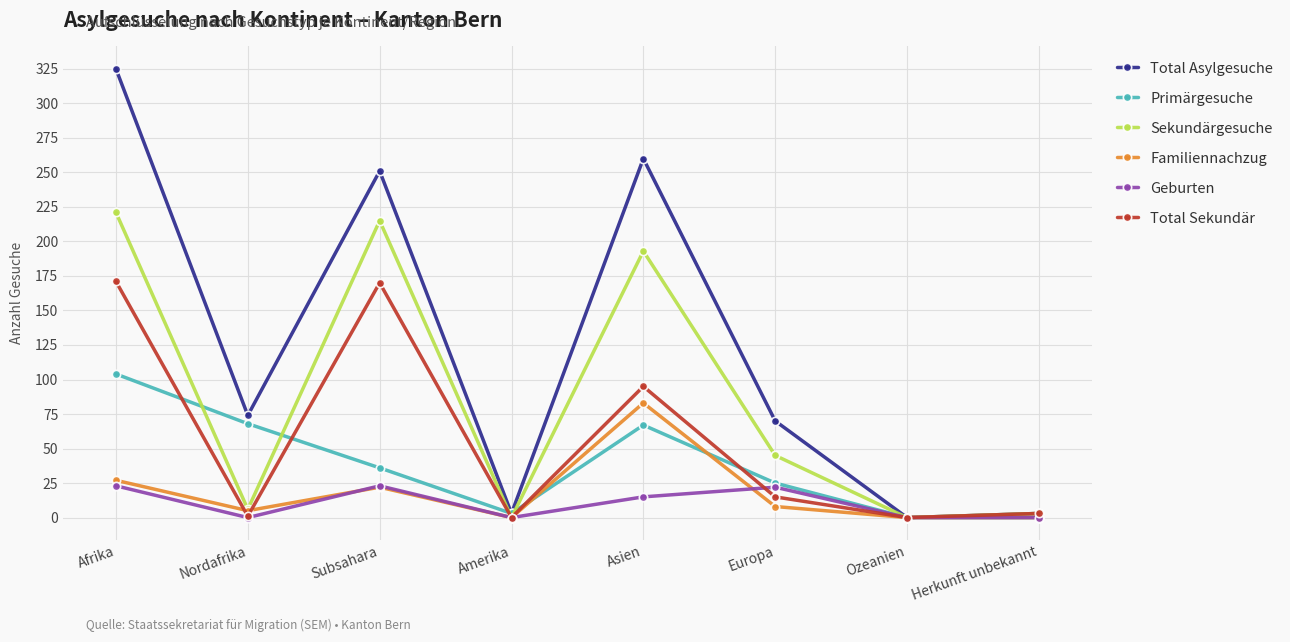

Is it true that Total Asylgesuche equals 74 at Nordafrika?

True